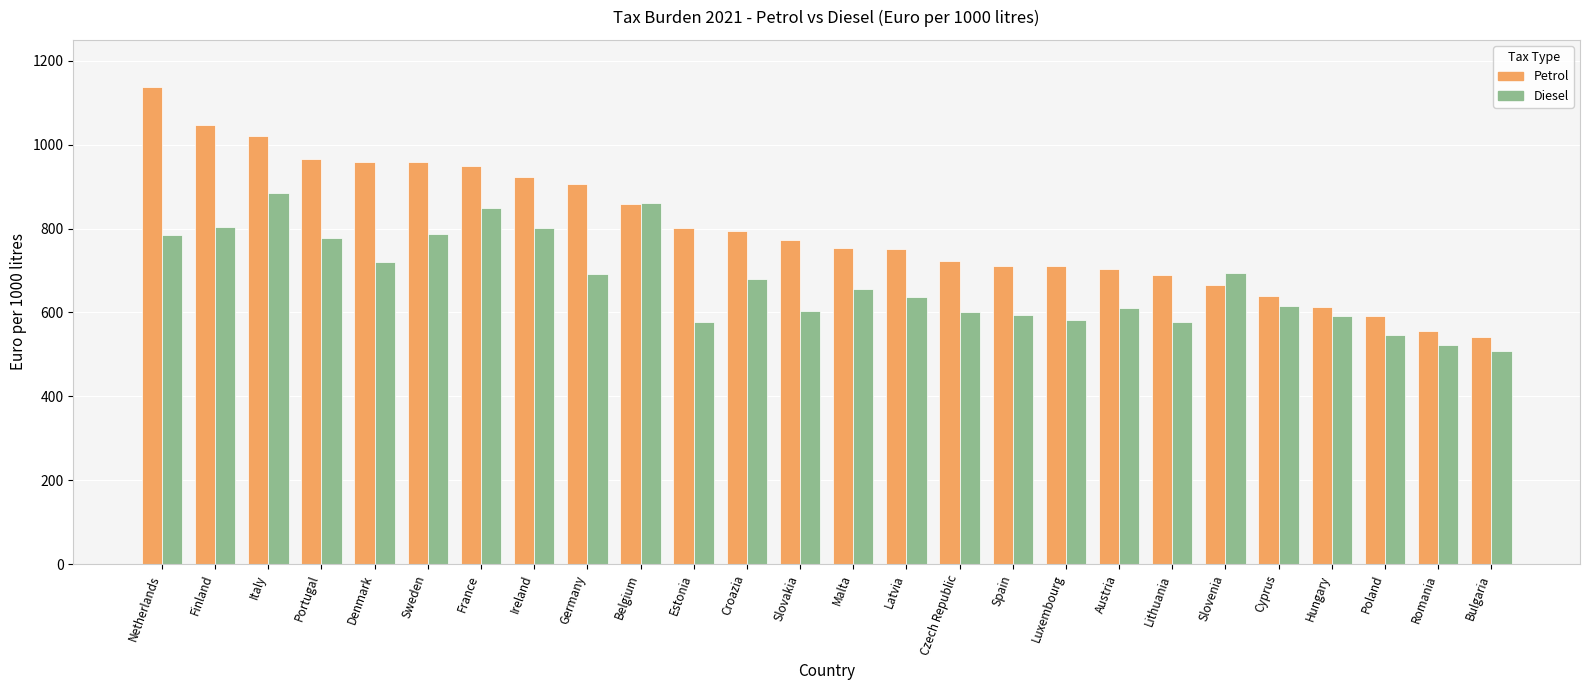

True or false: Diesel has a value of 809 at Poland.

False